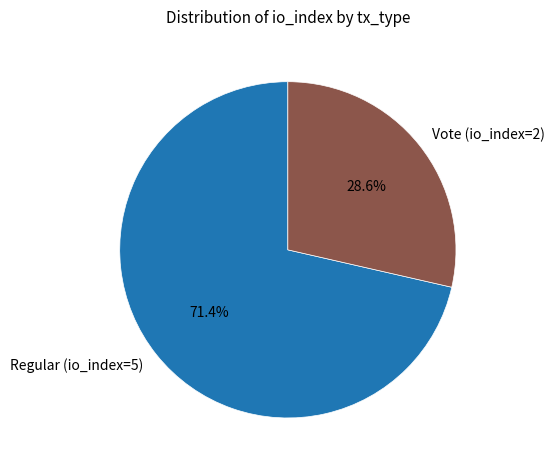

How many slices are in this pie chart?

2